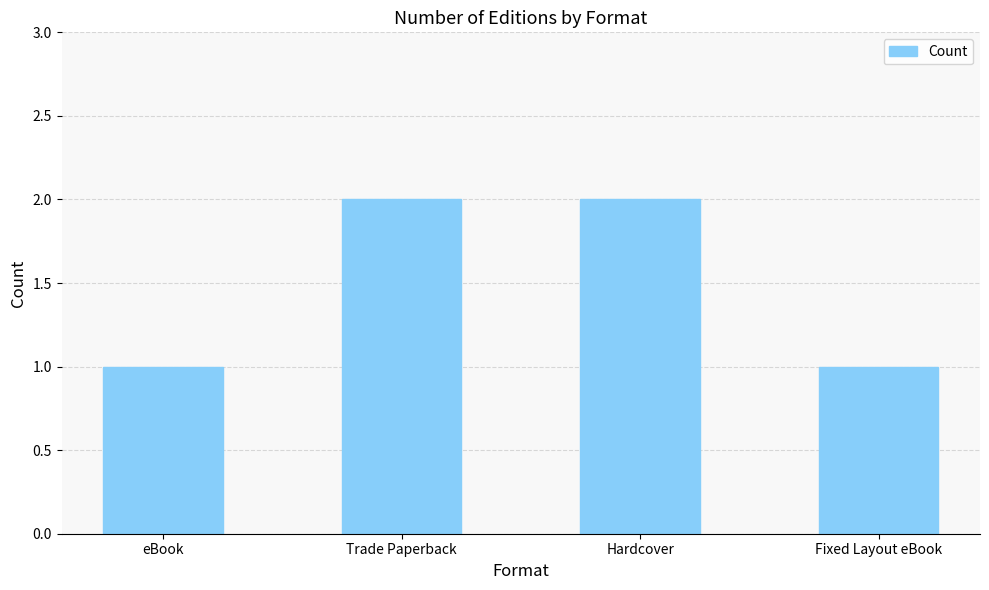

The value at eBook is 0. True or false?

False